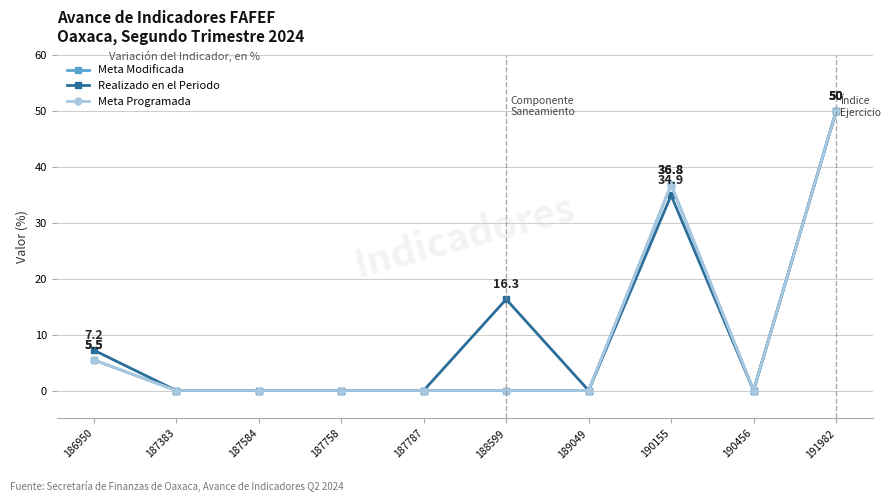

Where is Meta Modificada nearest to the value 25?

190155